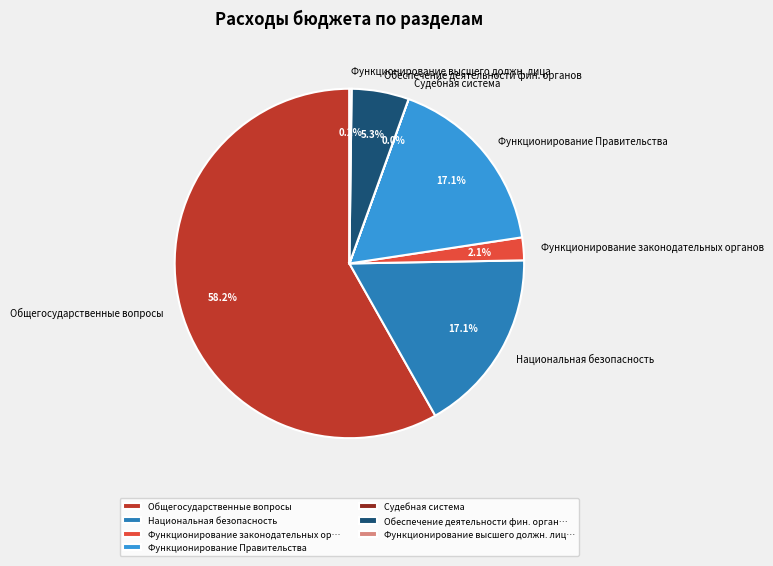

Which category has the biggest portion of the pie?

Общегосударственные вопросы